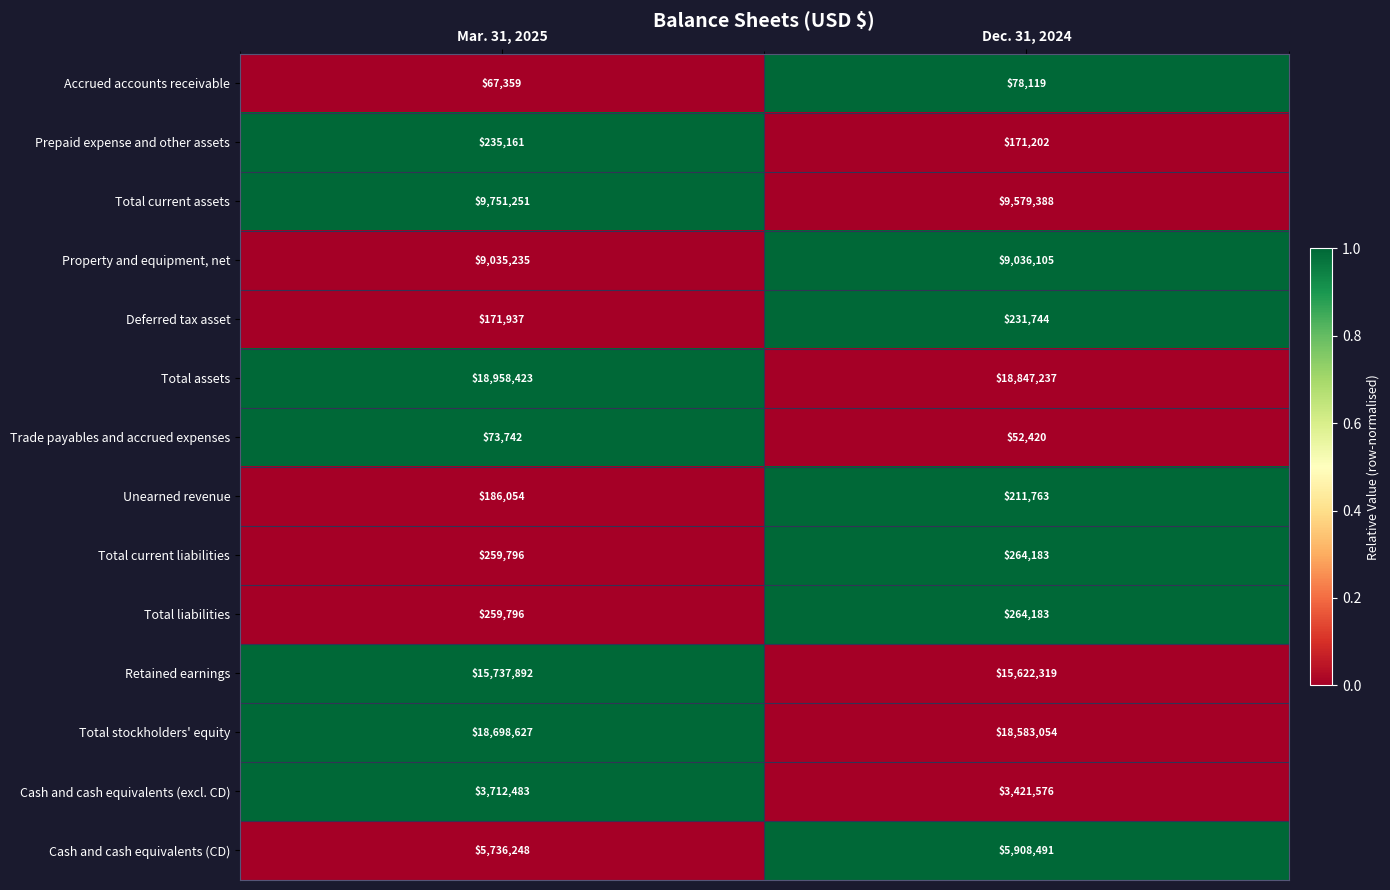

Reading left to right, extract all data points from this chart.

Accrued accounts receivable: 67359	78119
Prepaid expense and other assets: 235161	171202
Total current assets: 9751251	9579388
Property and equipment, net: 9035235	9036105
Deferred tax asset: 171937	231744
Total assets: 18958423	18847237
Trade payables and accrued expenses: 73742	52420
Unearned revenue: 186054	211763
Total current liabilities: 259796	264183
Total liabilities: 259796	264183
Retained earnings: 15737892	15622319
Total stockholders' equity: 18698627	18583054
Cash and cash equivalents (excl. CD): 3712483	3421576
Cash and cash equivalents (CD): 5736248	5908491